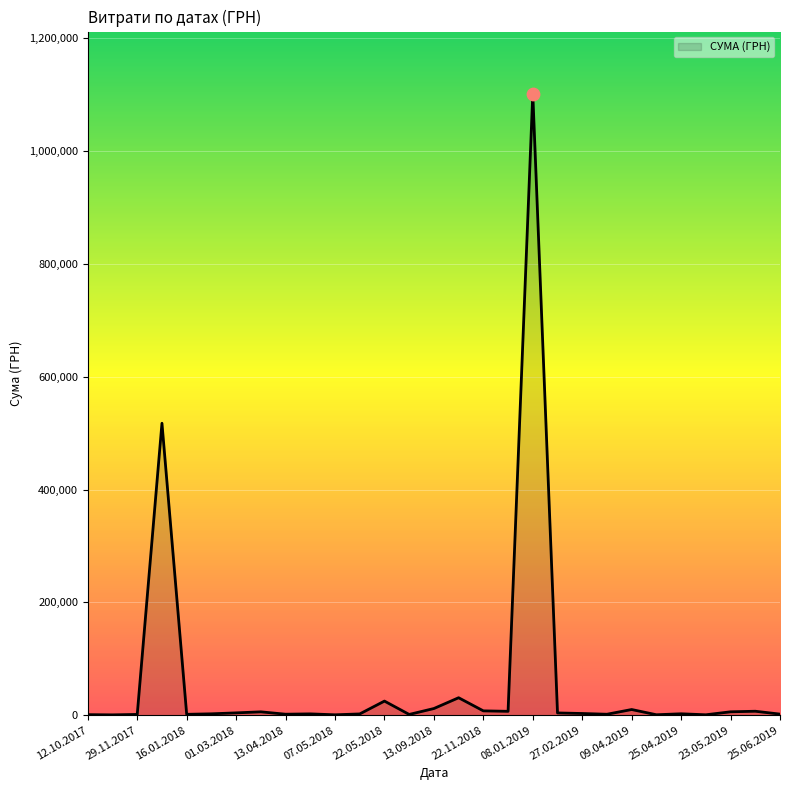

What is the difference between the maximum and minimum values?

1101402.5